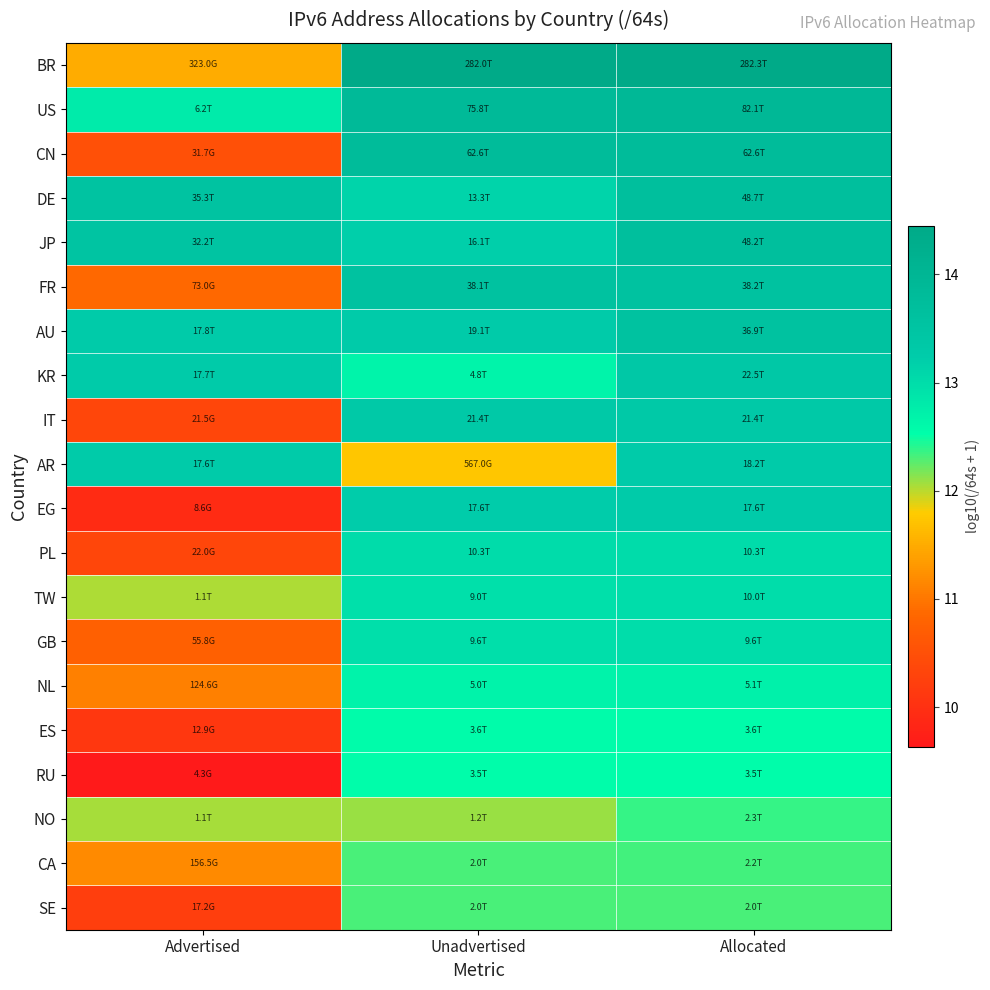

Reading right to left, transcribe all the data shown in this chart.

BR: Allocated=14.5	Unadvertised=14.5	Advertised=11.5
US: Allocated=13.9	Unadvertised=13.9	Advertised=12.8
CN: Allocated=13.8	Unadvertised=13.8	Advertised=10.5
DE: Allocated=13.7	Unadvertised=13.1	Advertised=13.5
JP: Allocated=13.7	Unadvertised=13.2	Advertised=13.5
FR: Allocated=13.6	Unadvertised=13.6	Advertised=10.9
AU: Allocated=13.6	Unadvertised=13.3	Advertised=13.3
KR: Allocated=13.4	Unadvertised=12.7	Advertised=13.2
IT: Allocated=13.3	Unadvertised=13.3	Advertised=10.3
AR: Allocated=13.3	Unadvertised=11.8	Advertised=13.2
EG: Allocated=13.2	Unadvertised=13.2	Advertised=9.9
PL: Allocated=13.0	Unadvertised=13.0	Advertised=10.3
TW: Allocated=13.0	Unadvertised=13.0	Advertised=12.0
GB: Allocated=13.0	Unadvertised=13.0	Advertised=10.7
NL: Allocated=12.7	Unadvertised=12.7	Advertised=11.1
ES: Allocated=12.6	Unadvertised=12.6	Advertised=10.1
RU: Allocated=12.5	Unadvertised=12.5	Advertised=9.6
NO: Allocated=12.4	Unadvertised=12.1	Advertised=12.0
CA: Allocated=12.3	Unadvertised=12.3	Advertised=11.2
SE: Allocated=12.3	Unadvertised=12.3	Advertised=10.2